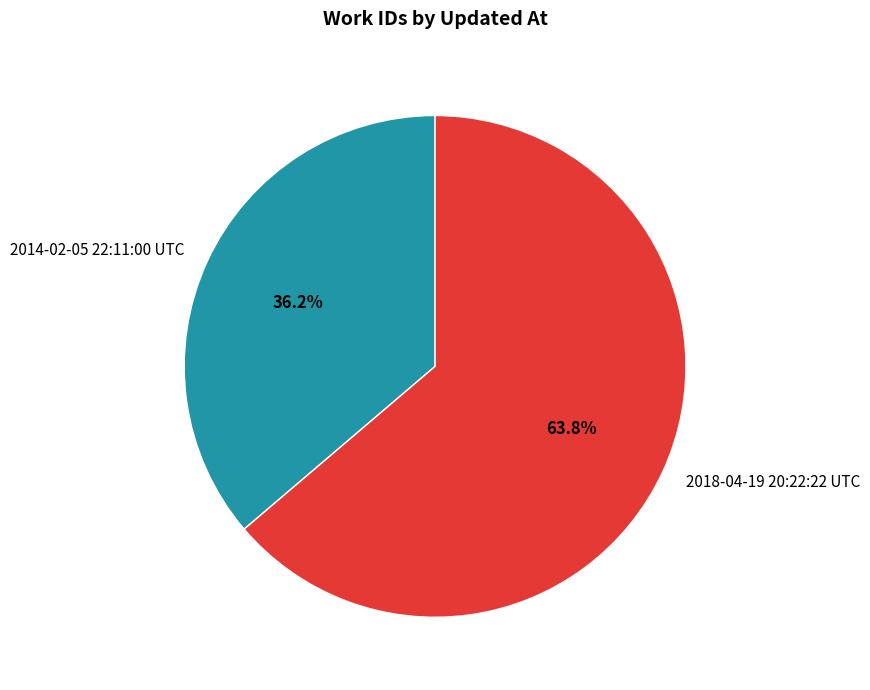

Which category has the biggest portion of the pie?

2018-04-19 20:22:22 UTC